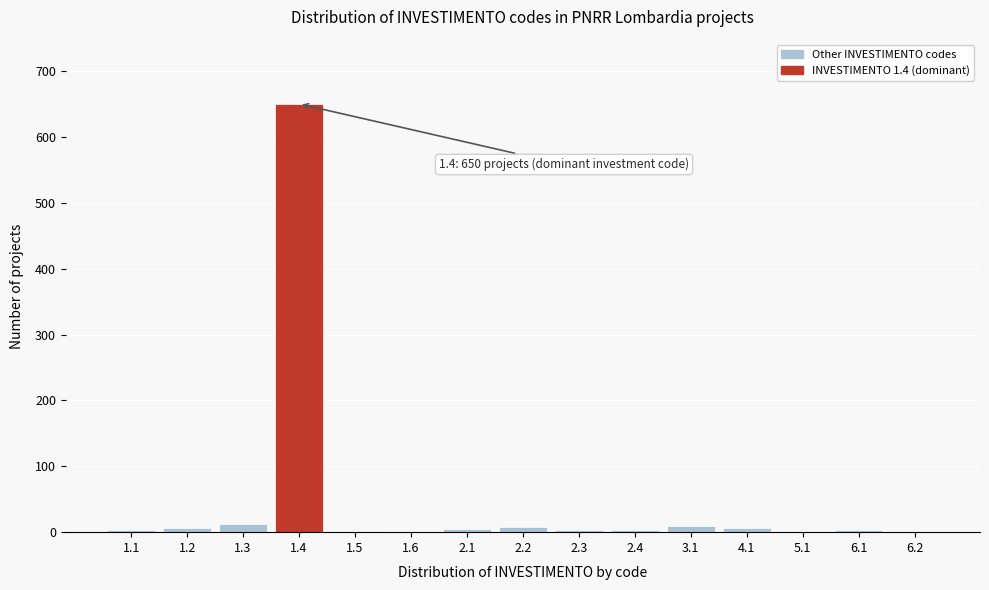

What is the sum of all values?

717